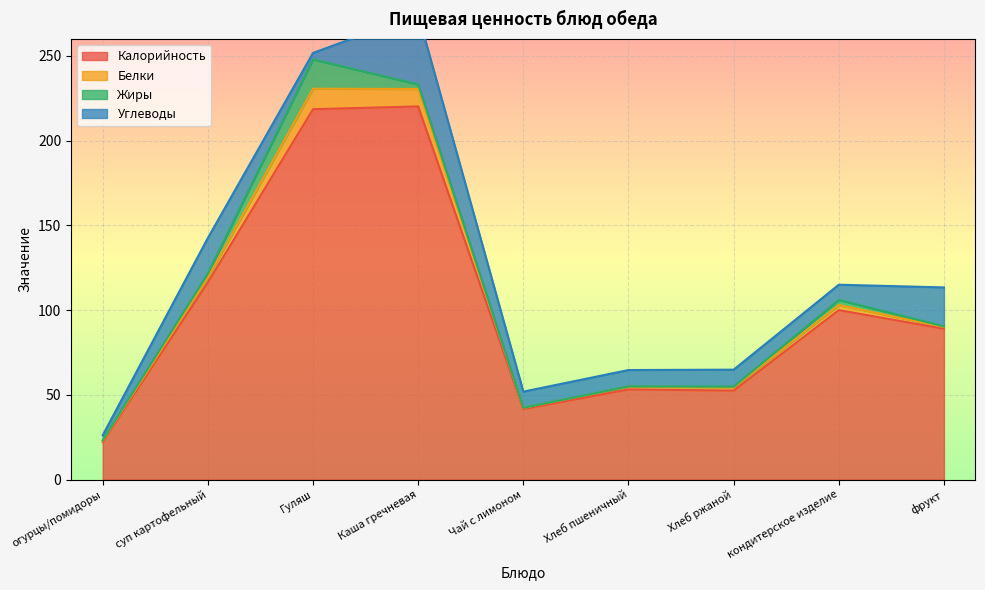

Between Хлеб ржаной and Каша гречневая, which is larger?

Каша гречневая